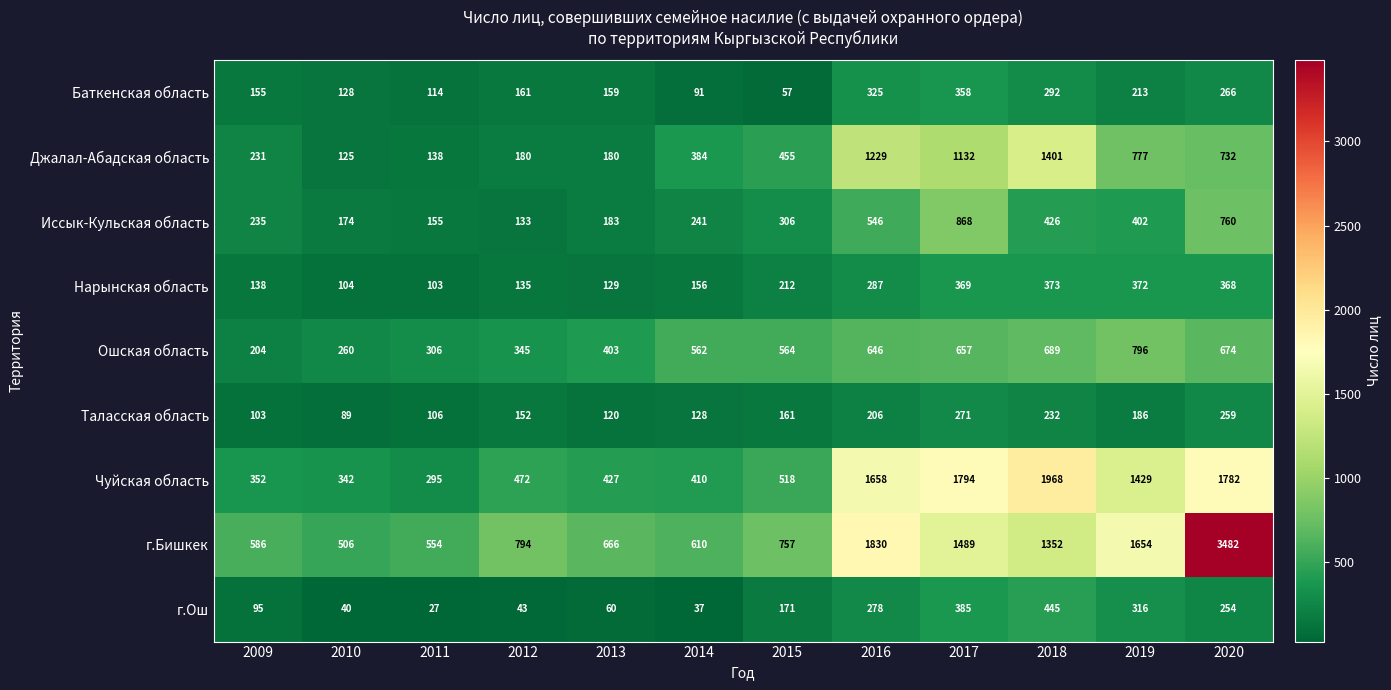

Which series changed the most between 2012 and 2015?

Джалал-Абадская область